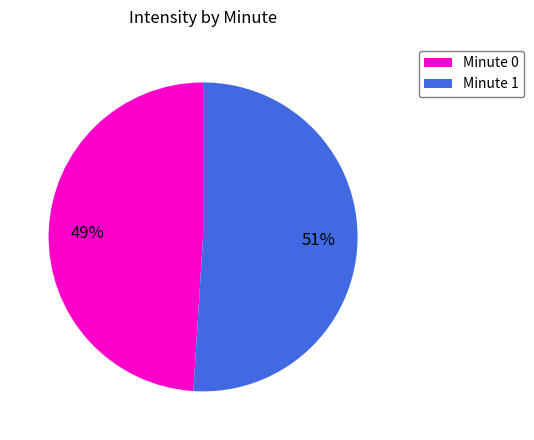

Do Minute 0 and Minute 1 together represent more than half of the pie?

Yes